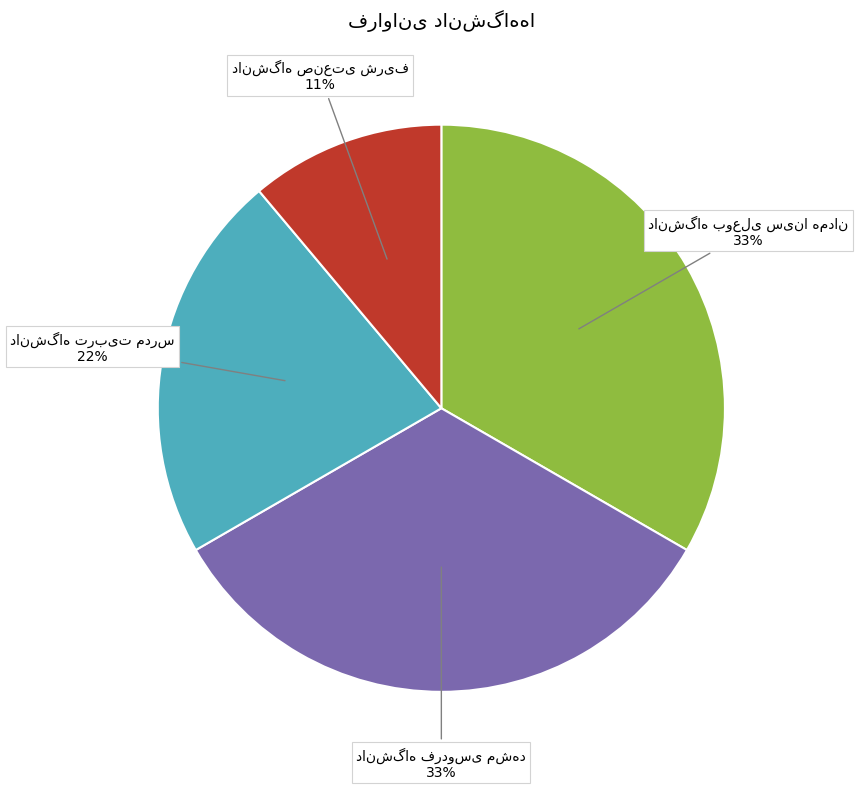

To the nearest percent, what is the difference between the largest and smallest slice percentages?

22%